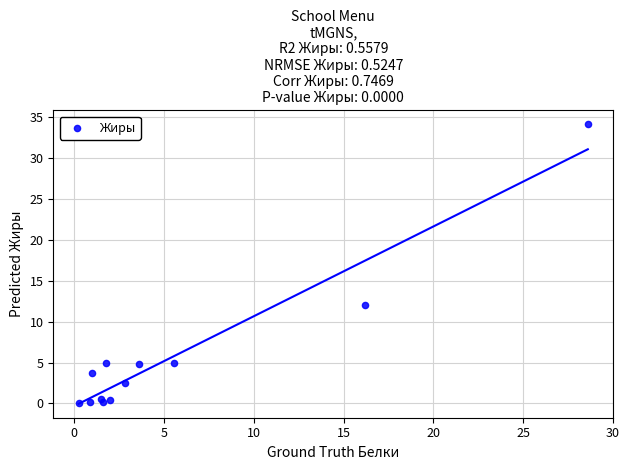

What Y value in the scatter plot is closest to 17?

12.0